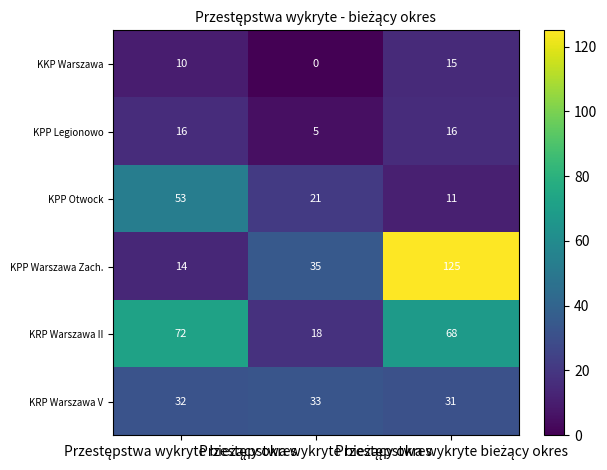

Count the number of categories in the chart.

3